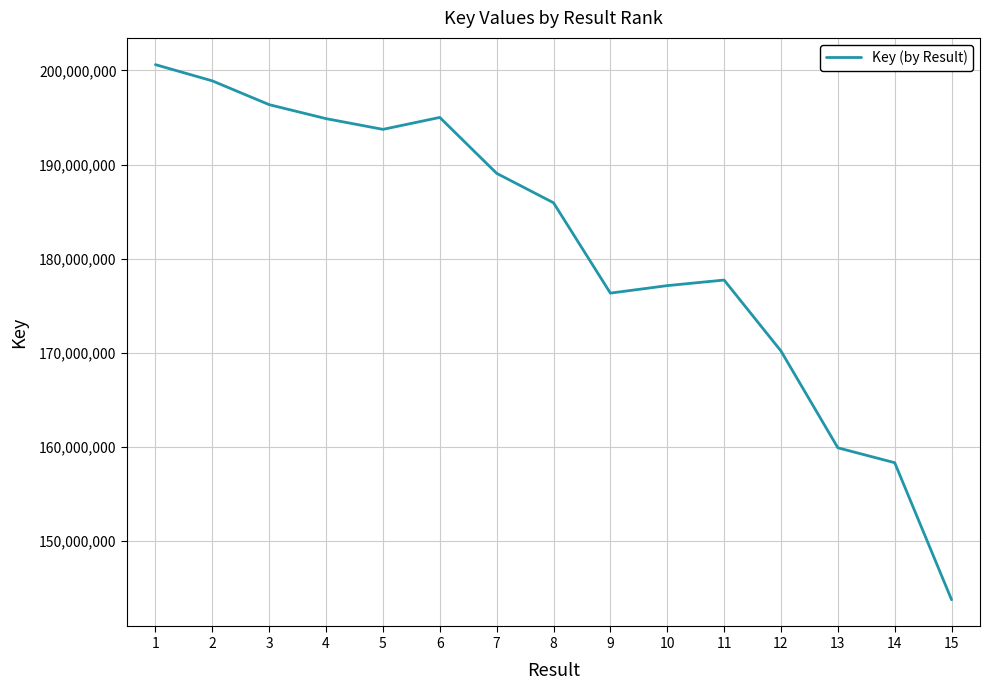

The value at 10 is 64184232. True or false?

False